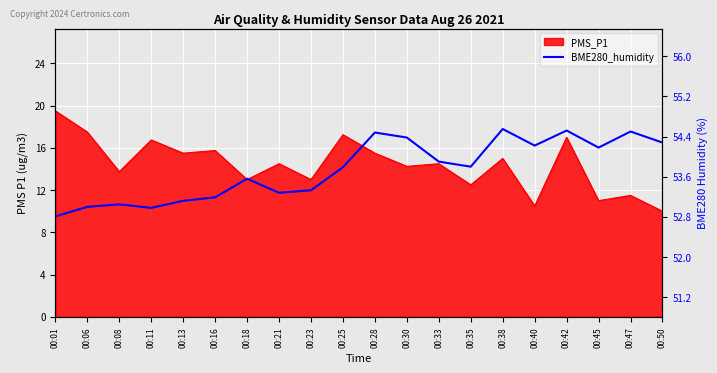

The value at 00:23 is 53.3. True or false?

True